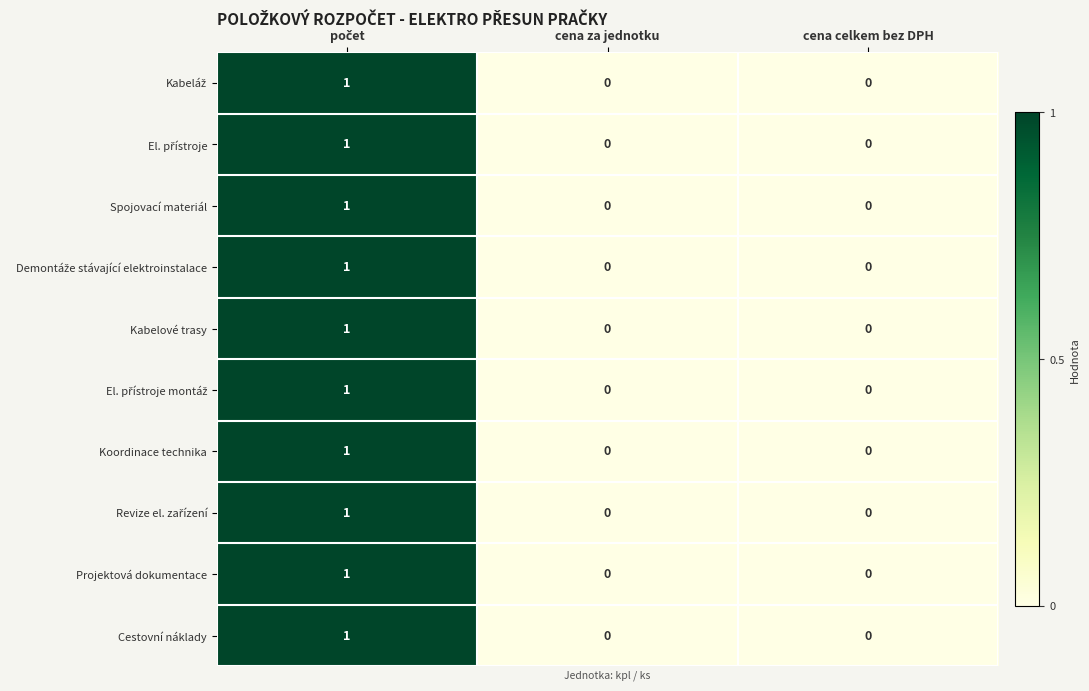

Is it true that Koordinace technika equals 0 at cena za jednotku?

True